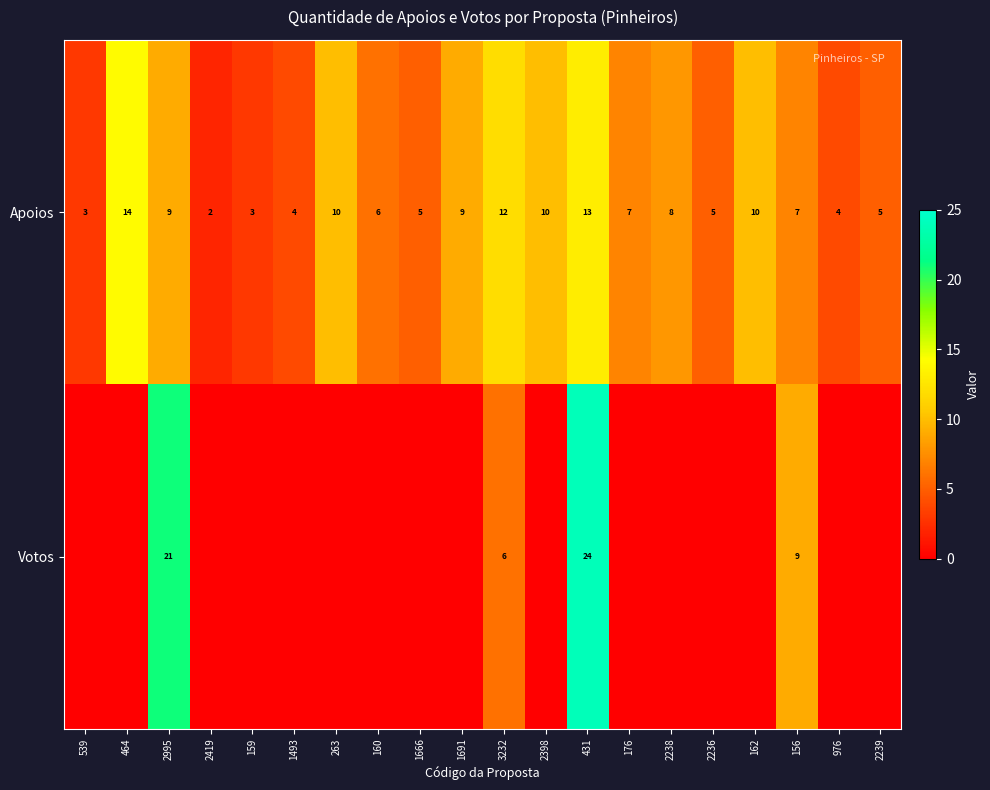

Read the Apoios value at 464, to the nearest 5.

15